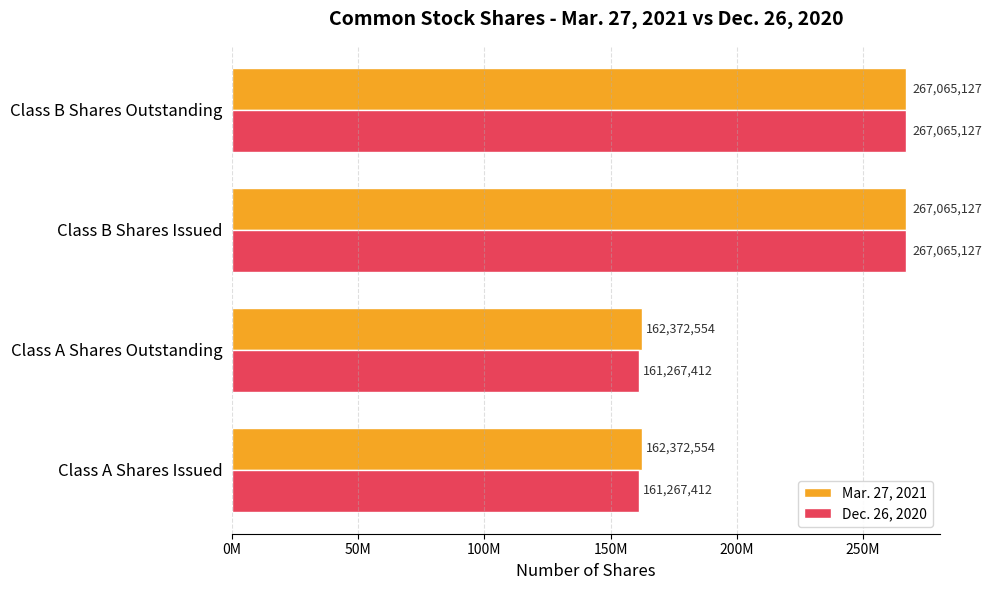

What are all the series names shown in the legend?

Mar. 27, 2021, Dec. 26, 2020